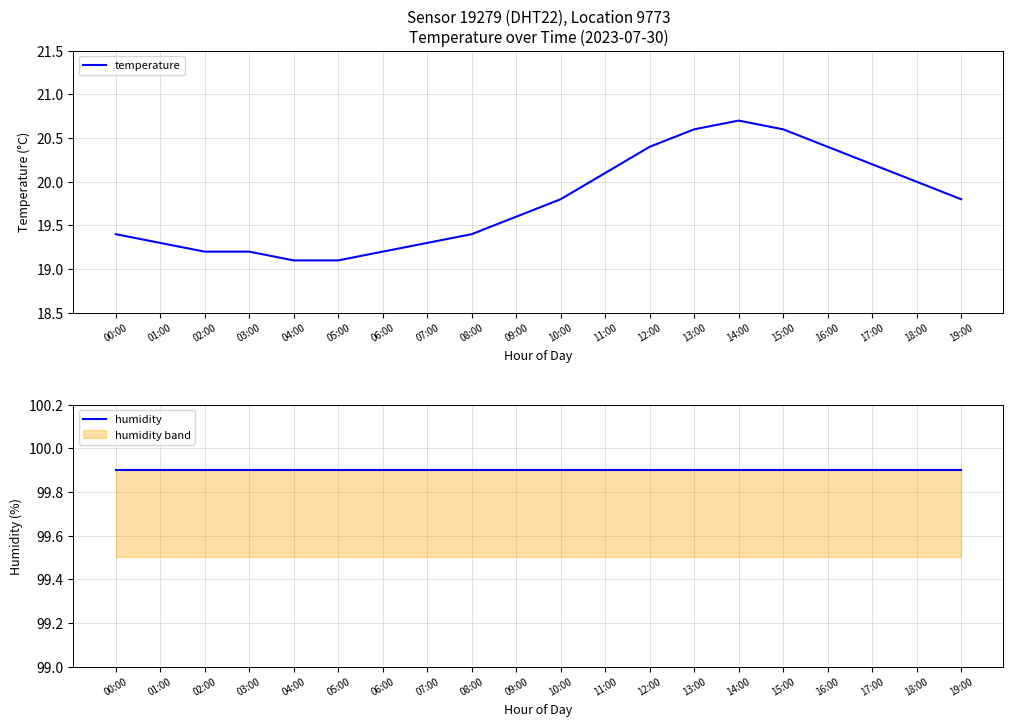

True or false: humidity and temperature intersect in this chart.

False